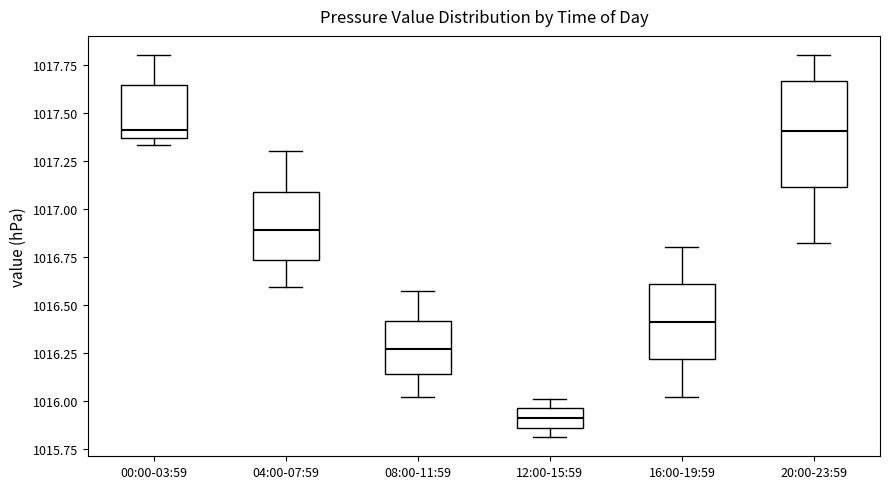

Reading left to right, read every box against the y-axis: the position of its median line, the range the box covers, and the ends of its whiskers. The values are not printed on the chart, so give them approximately, as read against the axis.

00:00-03:59: median 1017.40, box 1017.35 to 1017.65, whiskers 1017.35 (just below the box's lower edge) to 1017.80
04:00-07:59: median 1016.90, box 1016.75 to 1017.10, whiskers 1016.60 to 1017.30
08:00-11:59: median 1016.25, box 1016.15 to 1016.40, whiskers 1016.00 to 1016.55
12:00-15:59: median 1015.90, box 1015.85 to 1015.95, whiskers 1015.80 to 1016.00
16:00-19:59: median 1016.40, box 1016.20 to 1016.60, whiskers 1016.00 to 1016.80
20:00-23:59: median 1017.40, box 1017.10 to 1017.65, whiskers 1016.80 to 1017.80